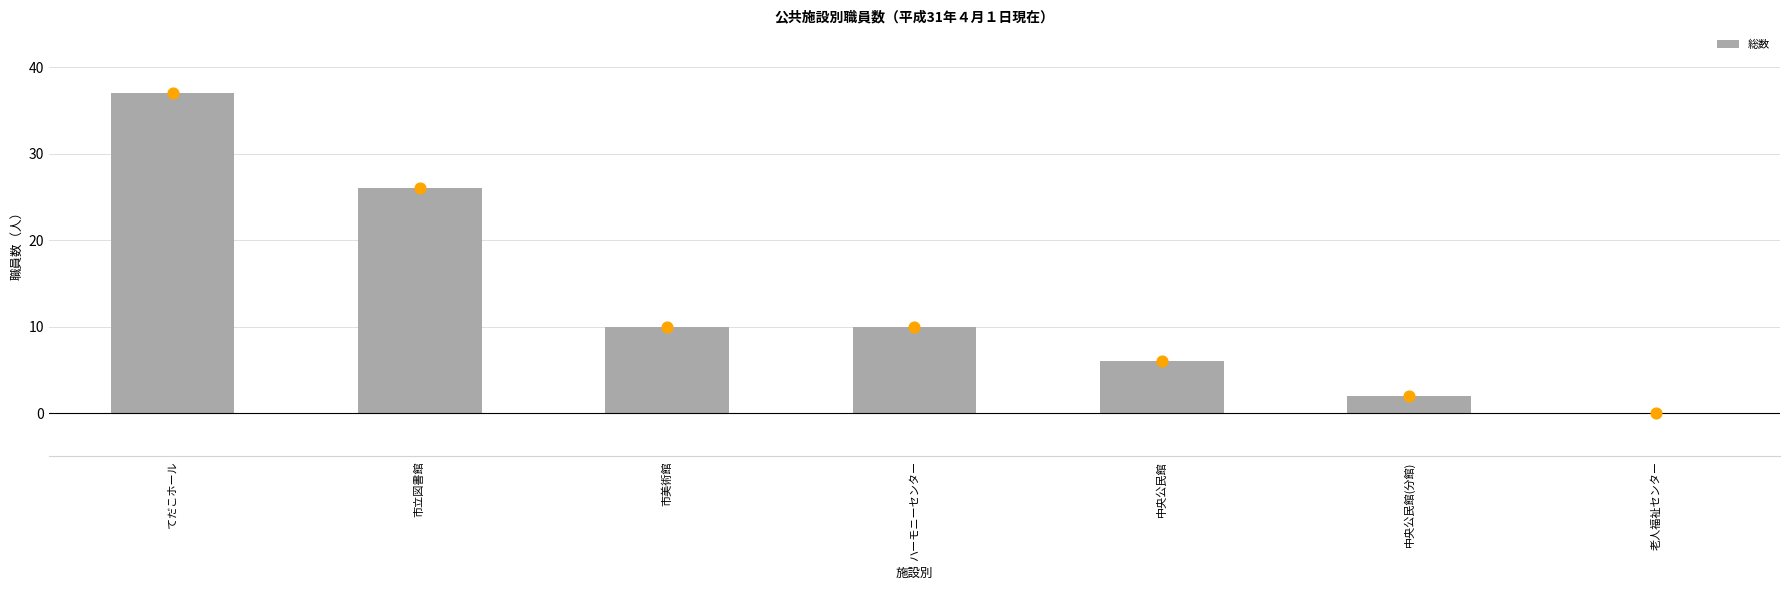

What is the change in value from 市立図書館 to 市美術館?

-16